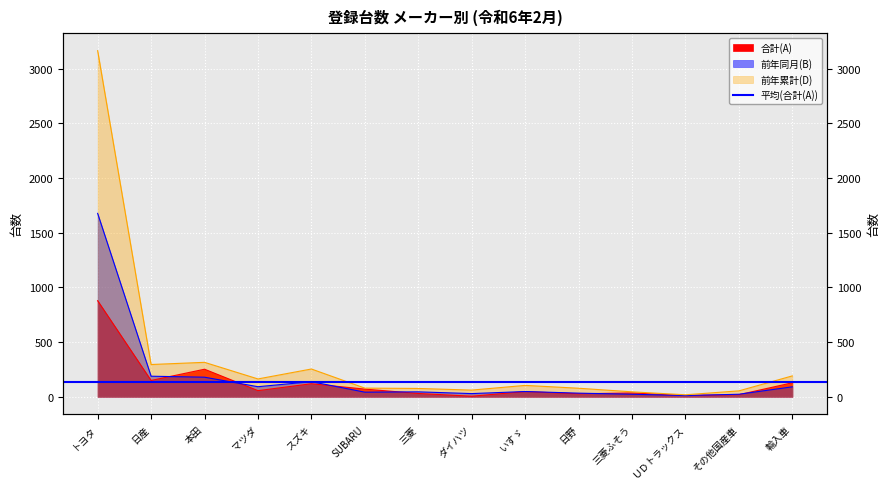

What position from the right is 本田?

12